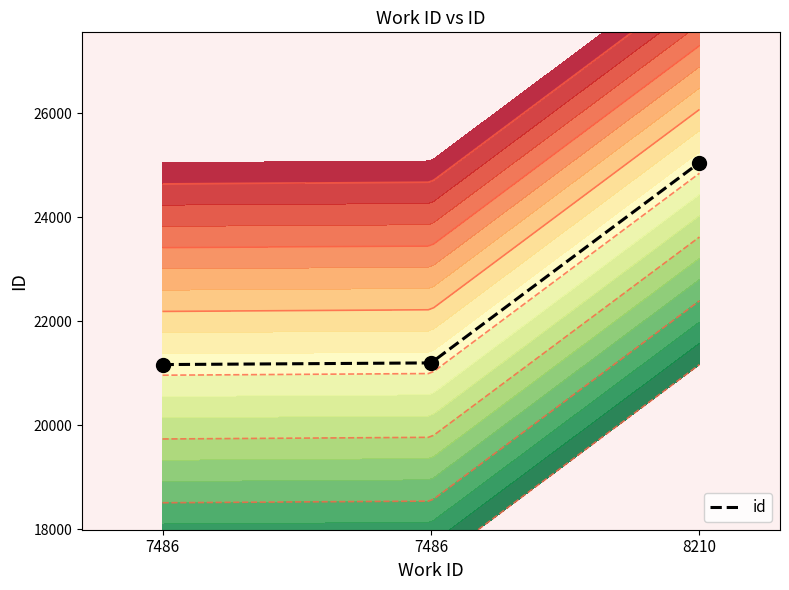

How many series are shown in this chart?

1